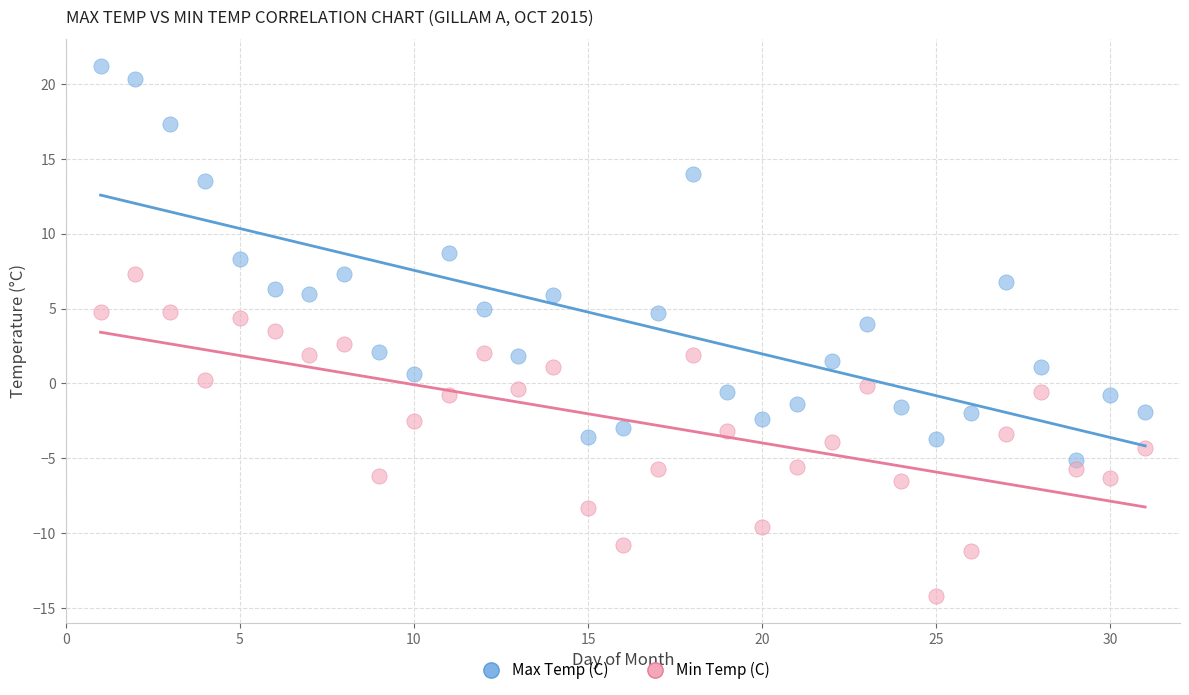

Across all data points, what is the range of X values (max minus min)?

30.0